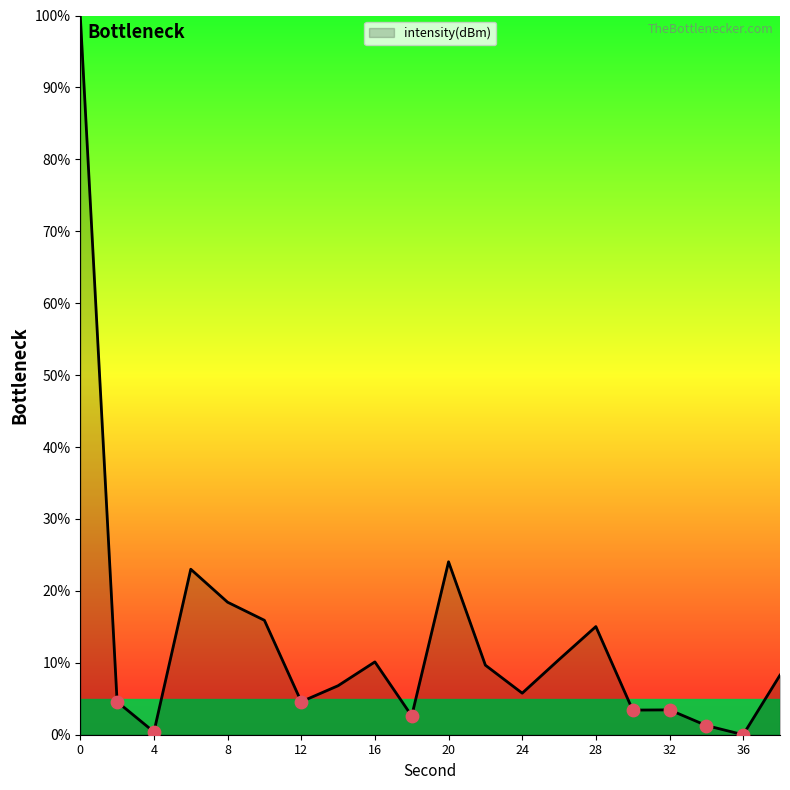

What is the difference between the maximum and minimum values?

100.0